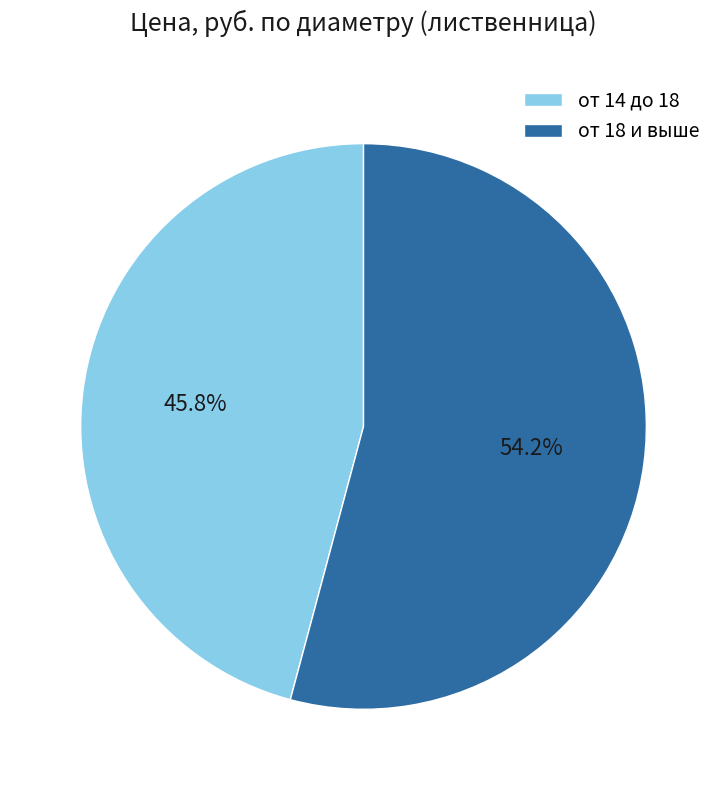

Which has a higher value, от 18 и выше or от 14 до 18?

от 18 и выше